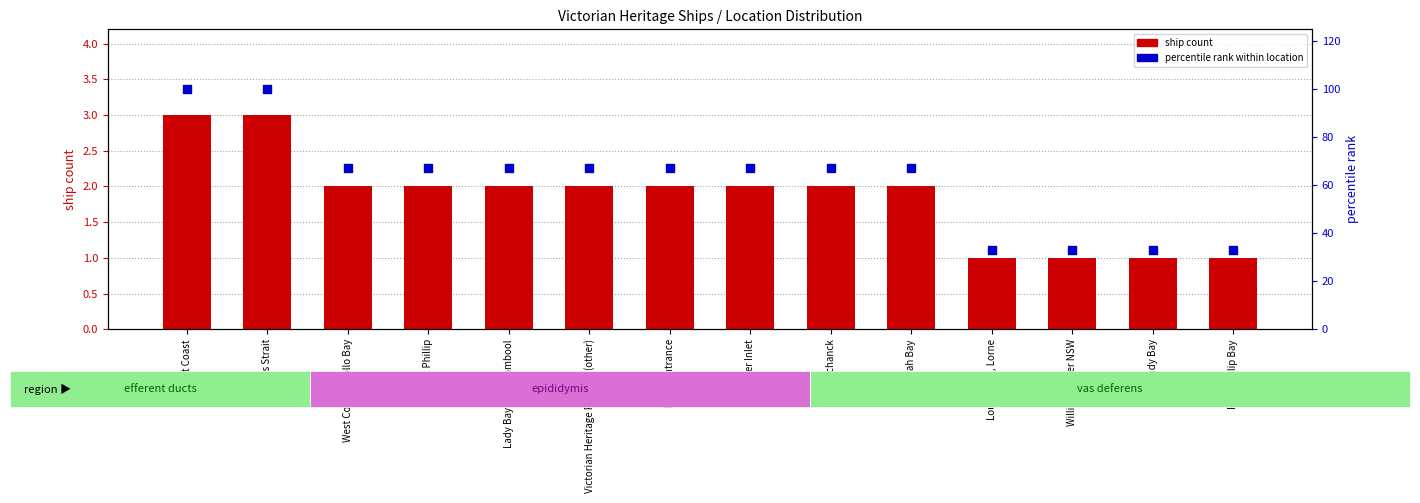

What are all the series names shown in the legend?

ship count, percentile rank within location